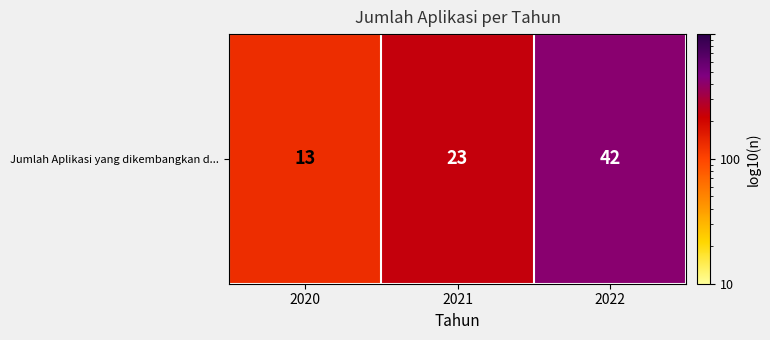

Reading left to right, transcribe all the data shown in this chart.

2020=13	2021=23	2022=42